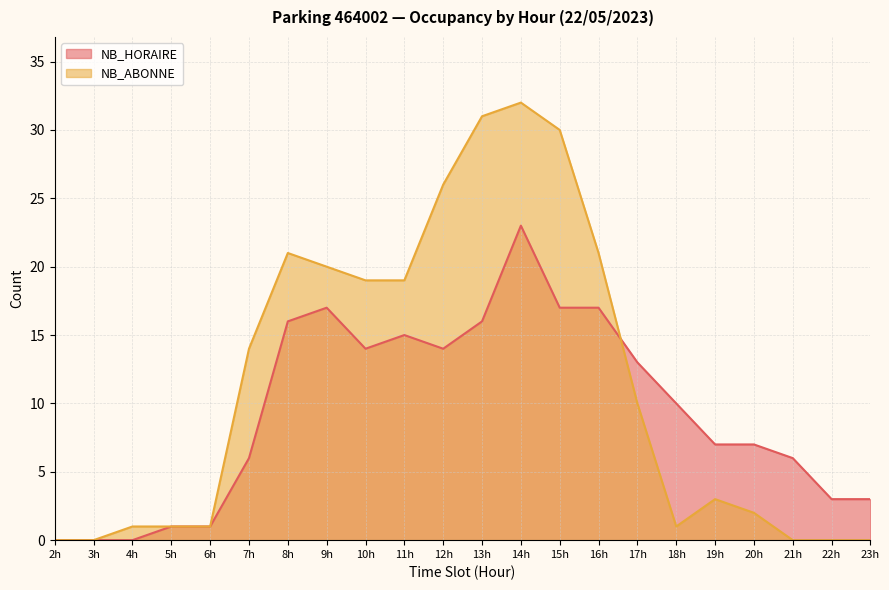

True or false: NB_ABONNE and NB_HORAIRE cross at least once.

True